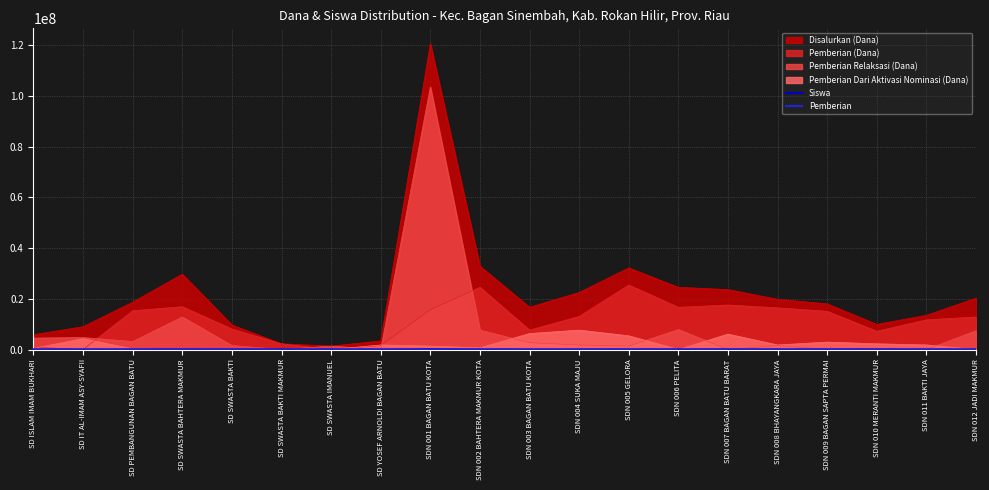

What position from the right is SD SWASTA BAHTERA MAKMUR?

17